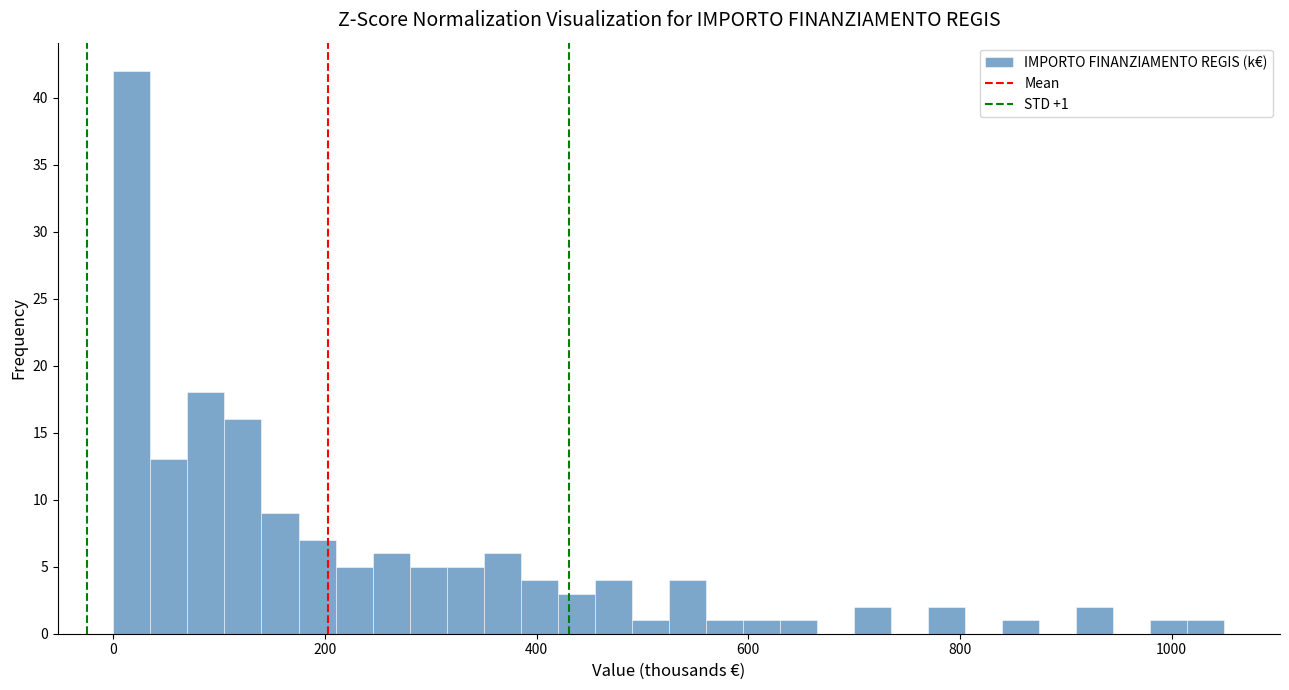

Around what value on the x-axis is the tallest bar? Give the approximate position of its centre, as read against the axis.

20